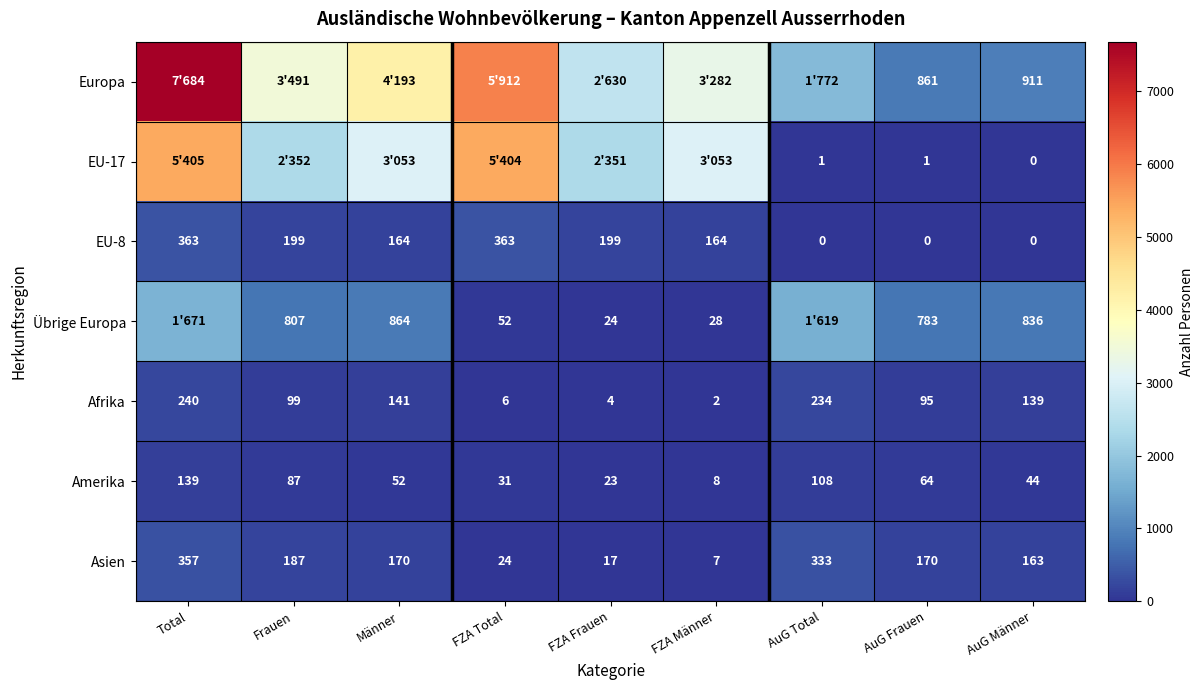

Is the value of Afrika at FZA Männer greater than the value of Asien at FZA Männer?

No